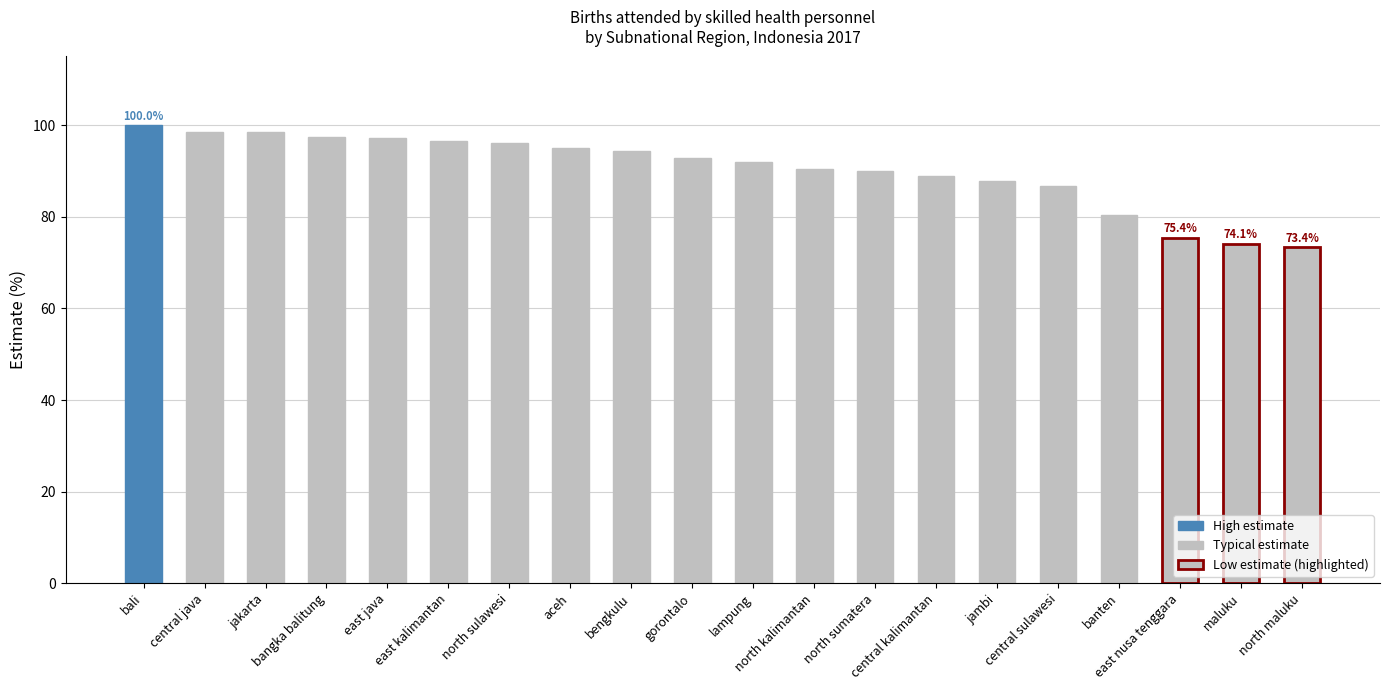

What is the value of the 5th bar from the left?

97.1